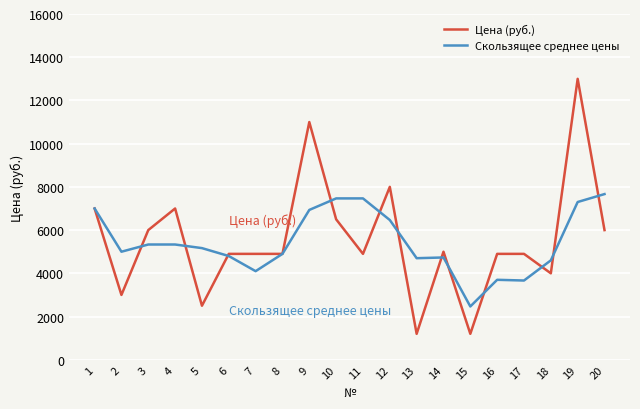

At which category is the sum across all series the highest?

19